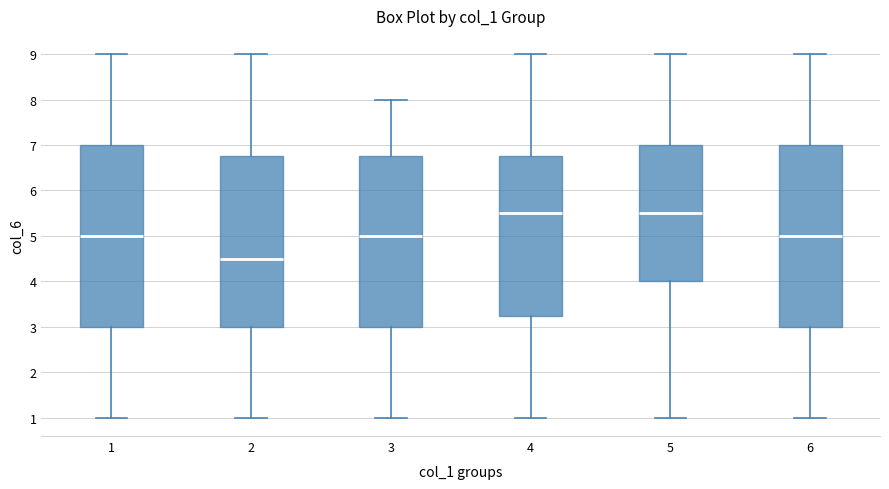

Where does the median line of the box at x = 5 sit on the y-axis? The values are not printed on the chart, so give them approximately, as read against the axis.

5.5